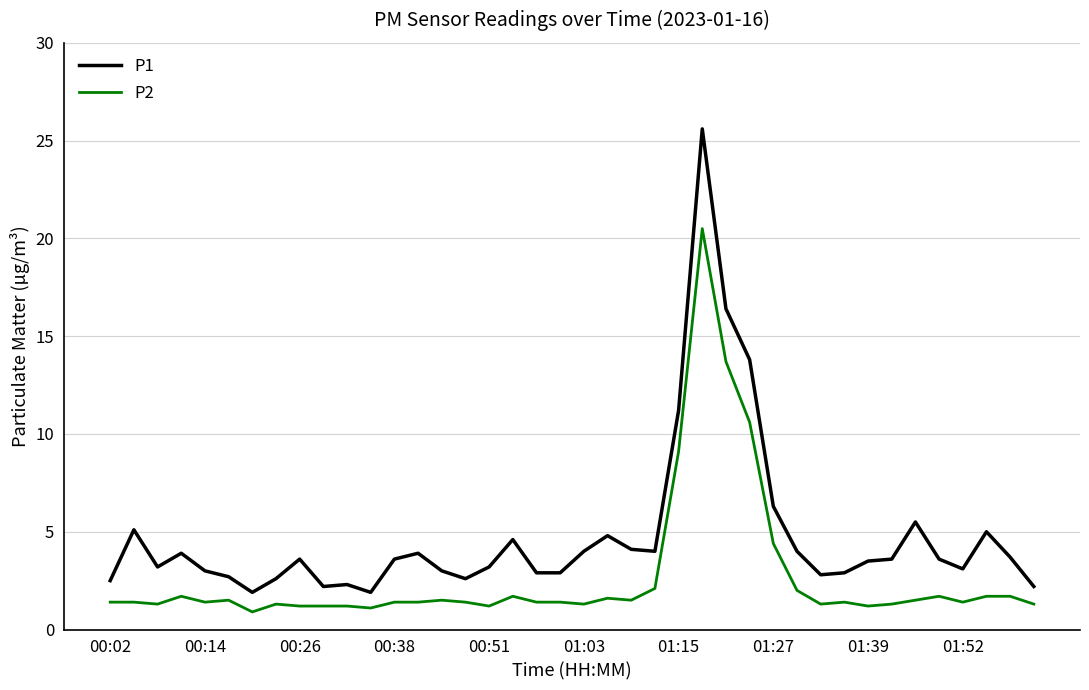

What is the difference between the second highest and second lowest values in the P1 series?

14.5